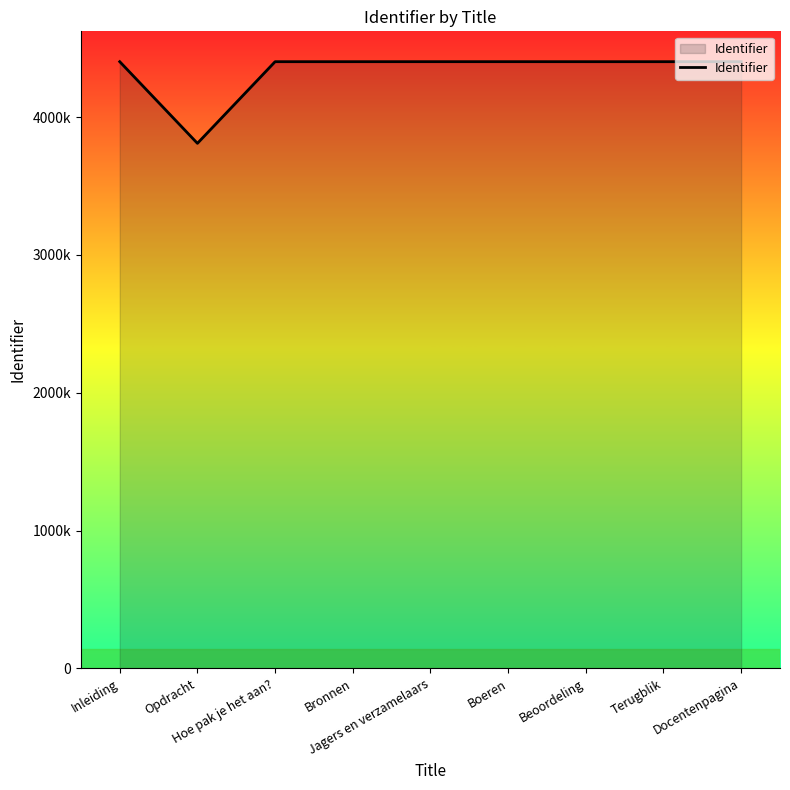

What is the change in value from Bronnen to Jagers en verzamelaars?

+103